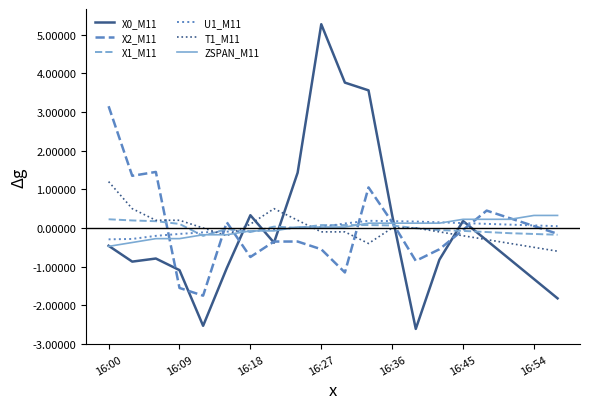

What is the smallest value displayed?

-2.6